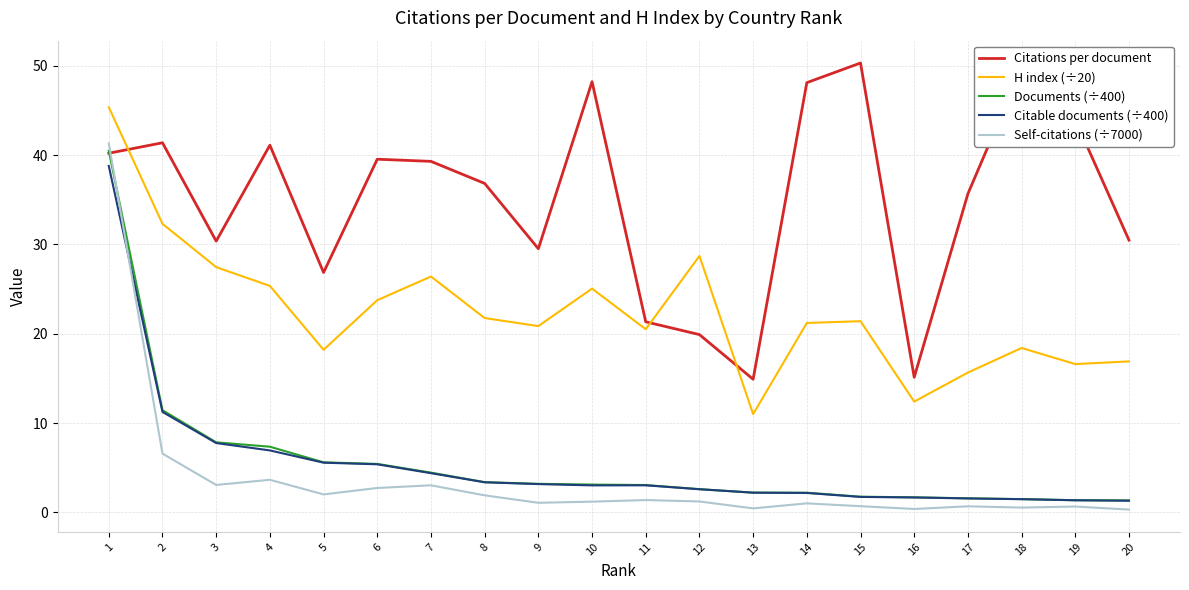

Which series ends up on top after the final intersection of Citations per document and H index (÷20)?

Citations per document